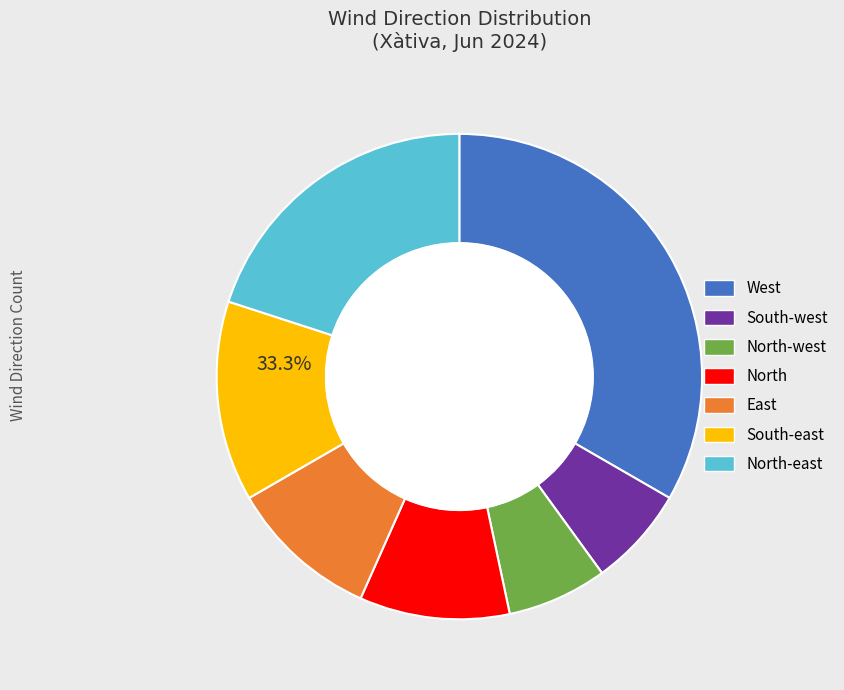

Combined, what portion of the pie is East and North-east?

30.0%